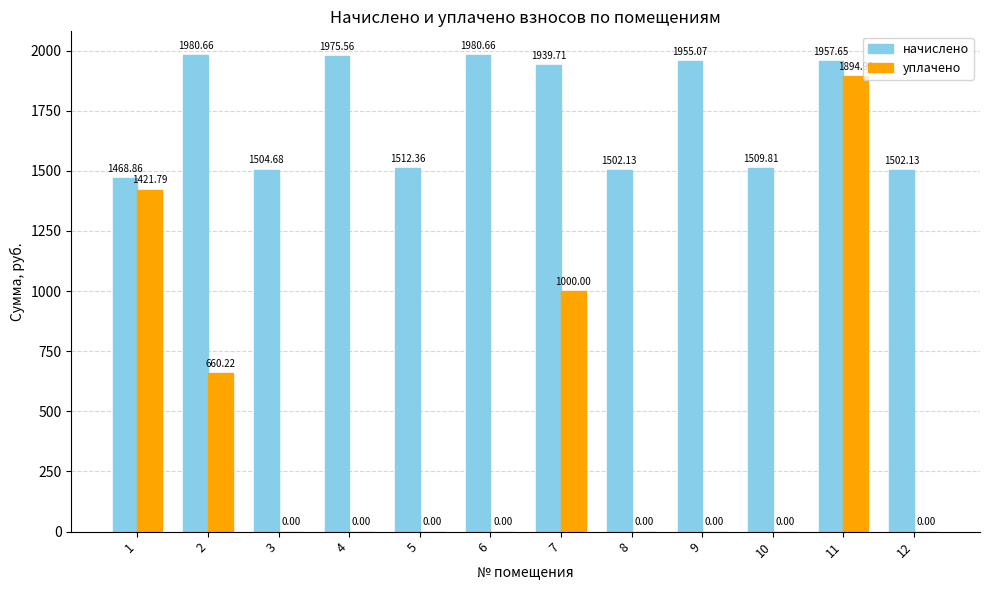

Is the value of начислено at 1 greater than the value of уплачено at 4?

Yes